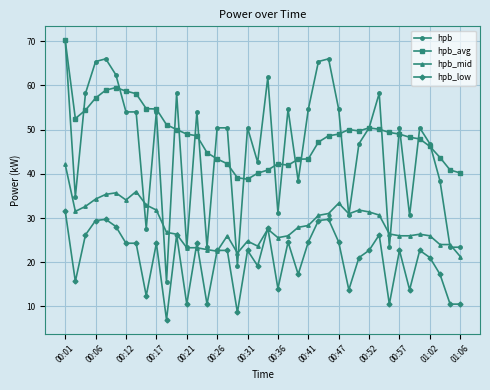

What is the difference between the maximum and minimum values in the hpb series?

54.6